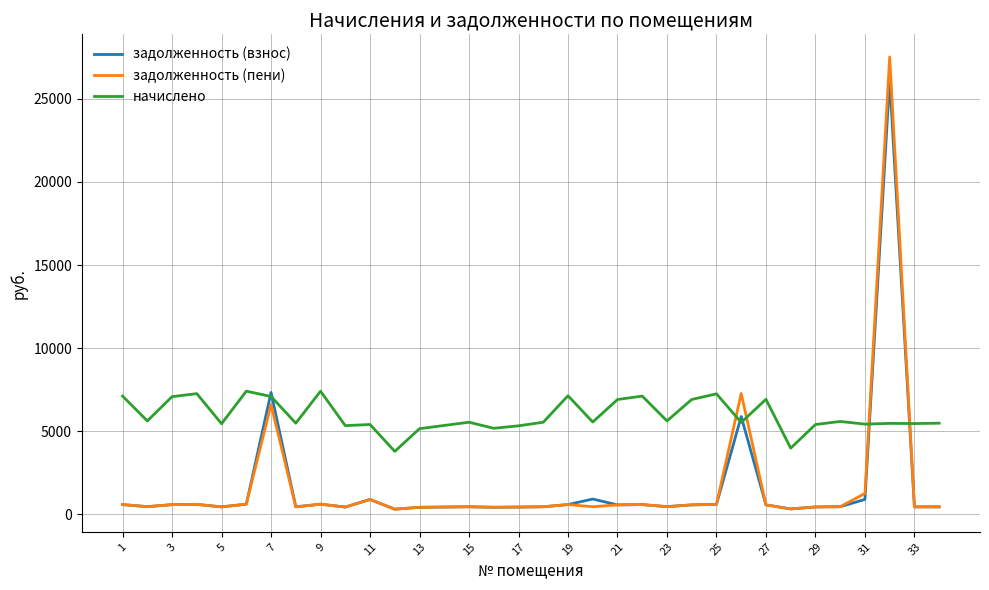

Which series has the largest total across all categories?

начислено